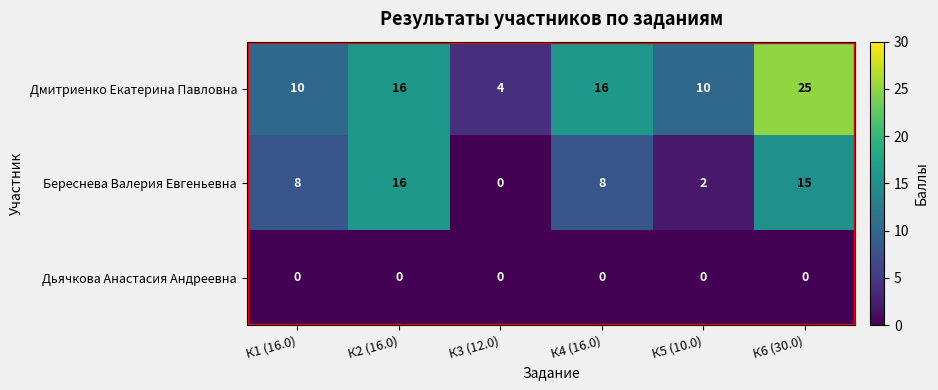

List the series in order of their peak value, lowest first.

Дьячкова Анастасия Андреевна, Береснева Валерия Евгеньевна, Дмитриенко Екатерина Павловна